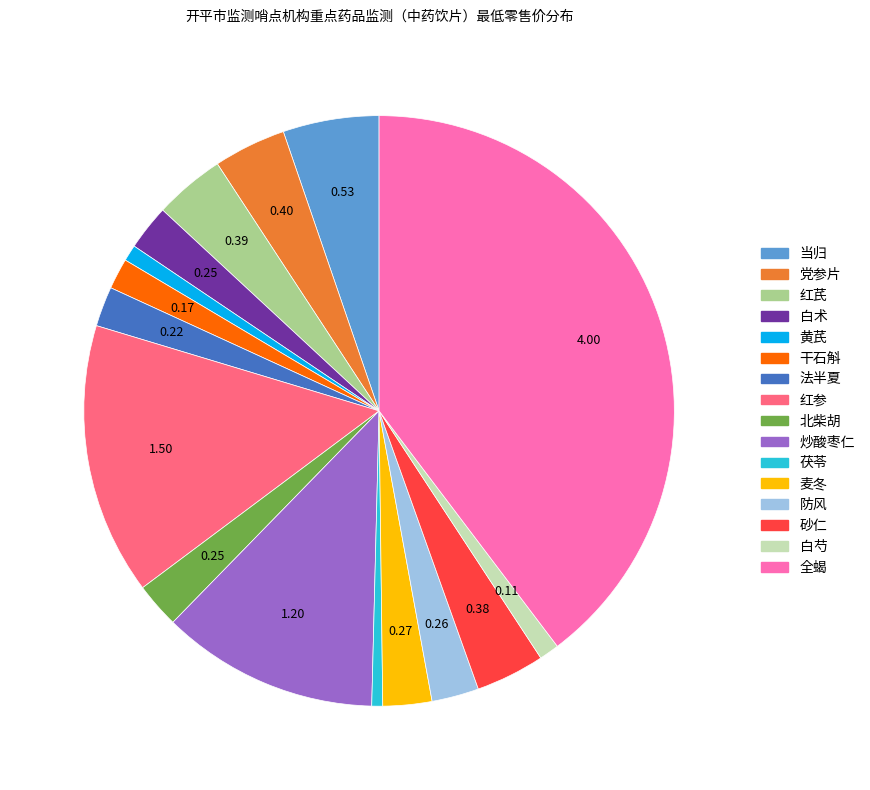

The 炒酸枣仁 slice represents 12% of the pie. True or false?

True